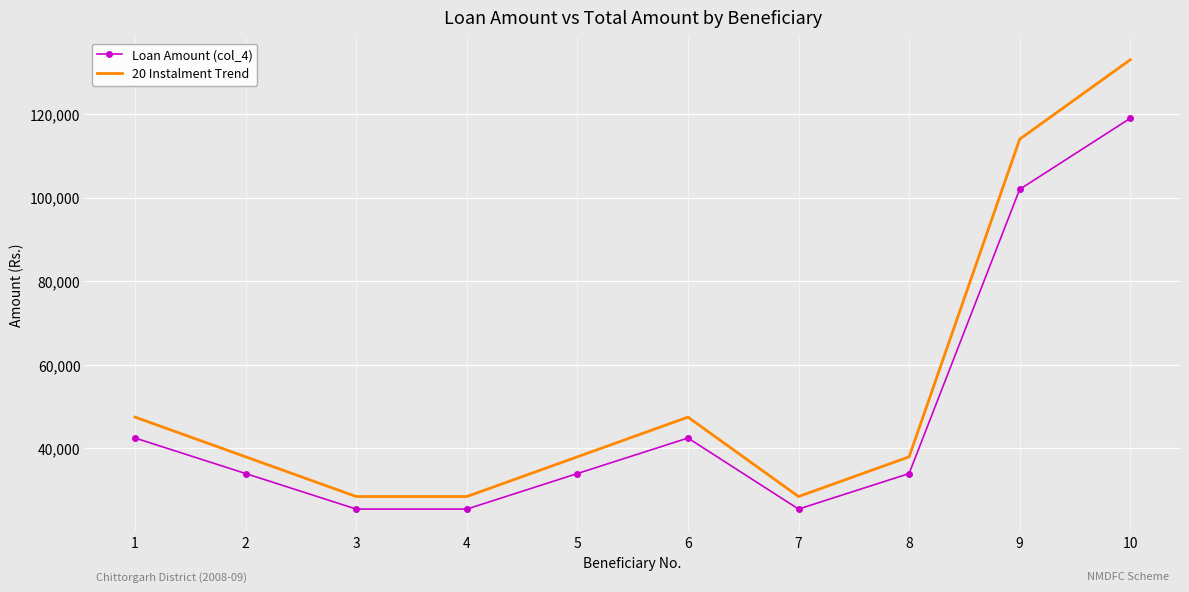

In Loan Amount (col_4), how many points are higher than both neighbors (excluding endpoints)?

1